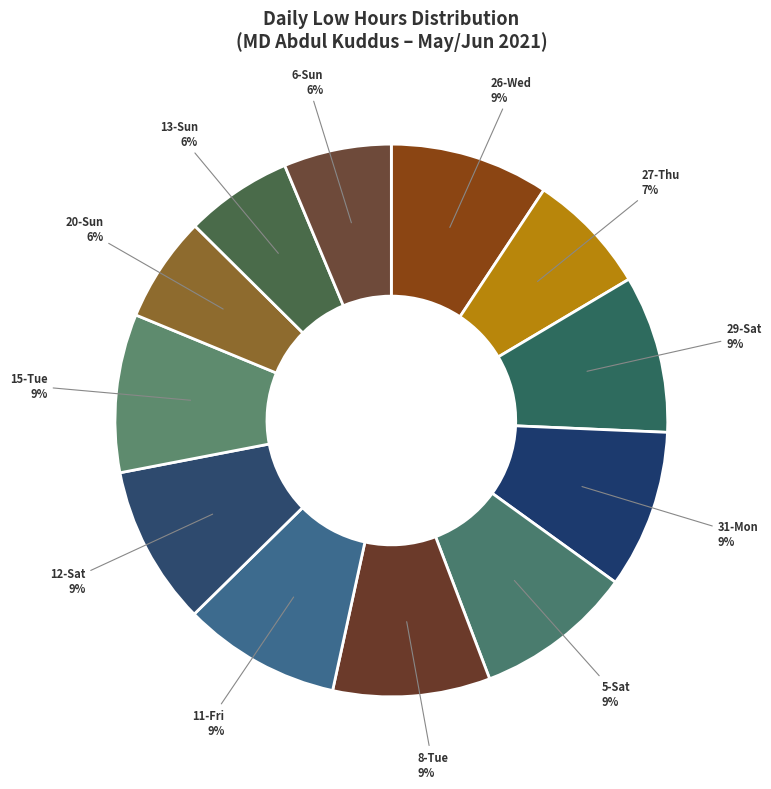

To the nearest percent, what percentage of the pie is 20-Sun?

6%